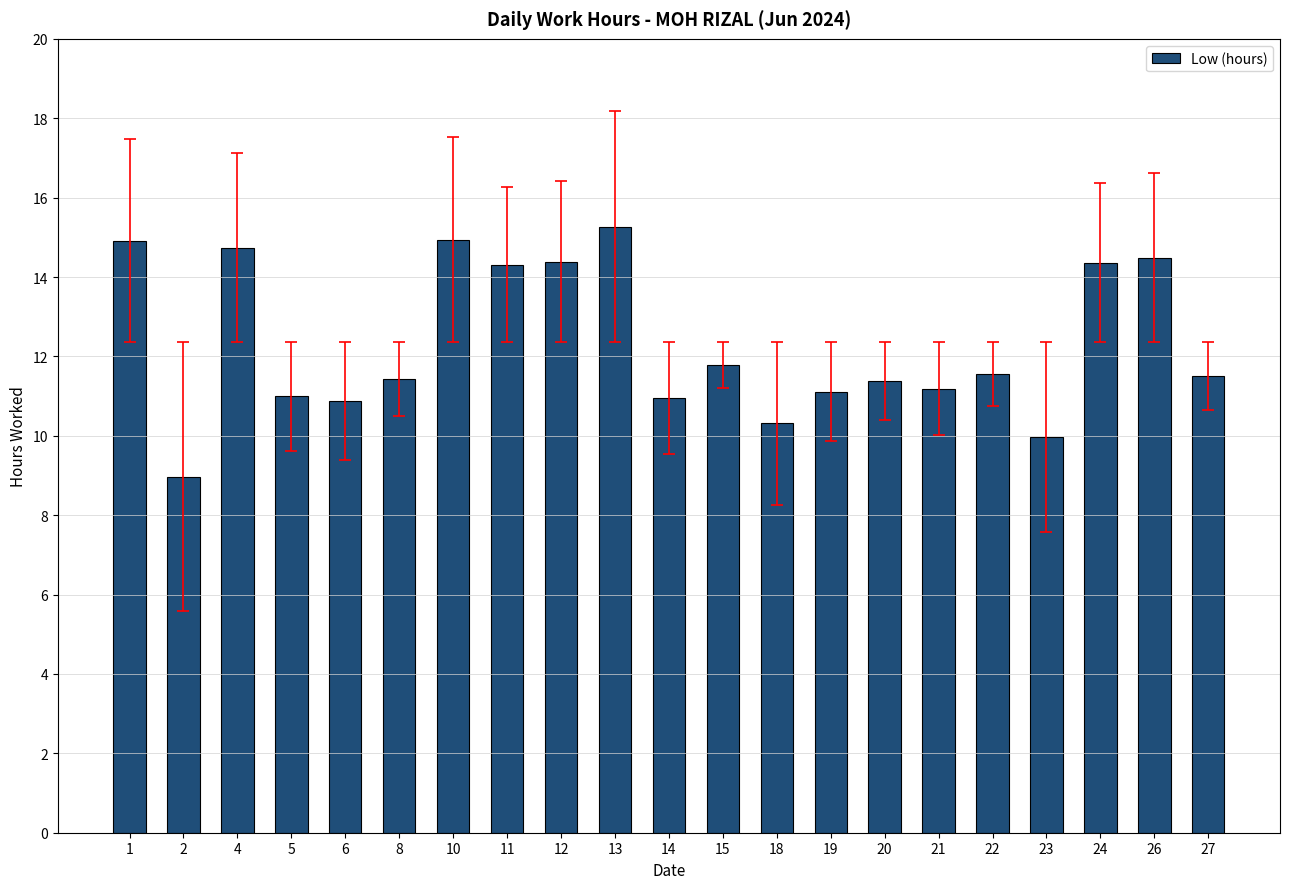

What is the approximate value at 1?

14.9